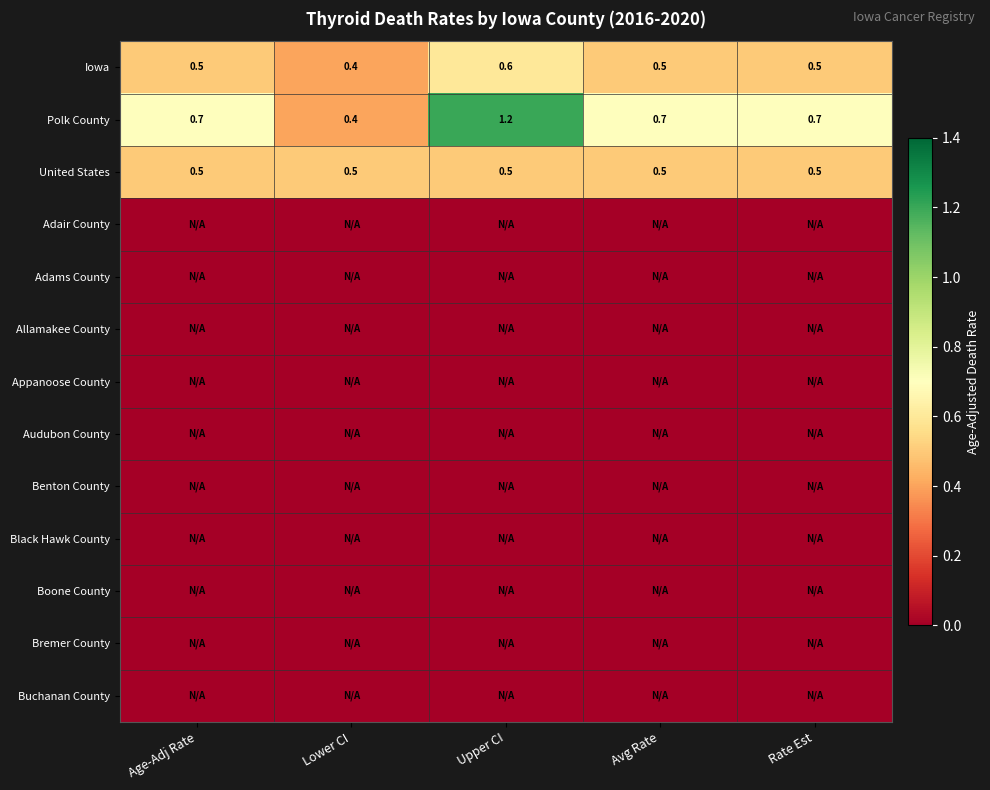

What is the sum of the United States values at Lower CI and Rate Est?

1.0